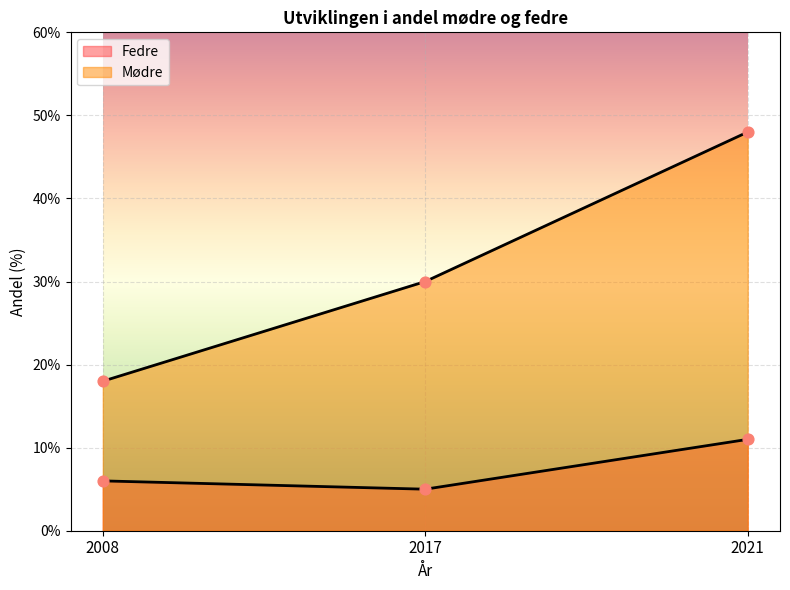

At which category is the sum across all series the highest?

2021